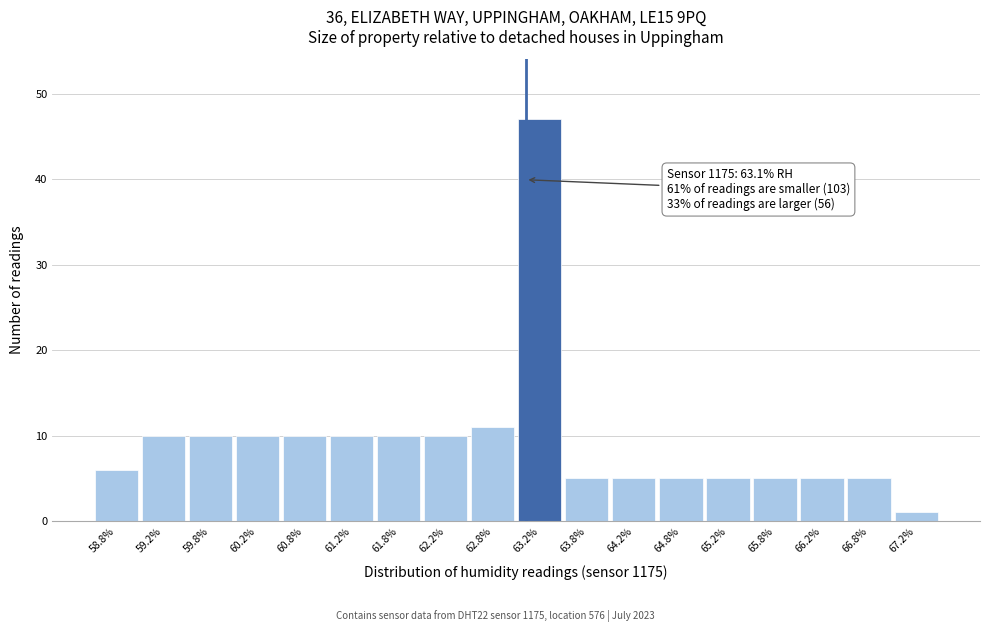

Over which range of the x-axis is the bar tallest?

63.0 to 63.5